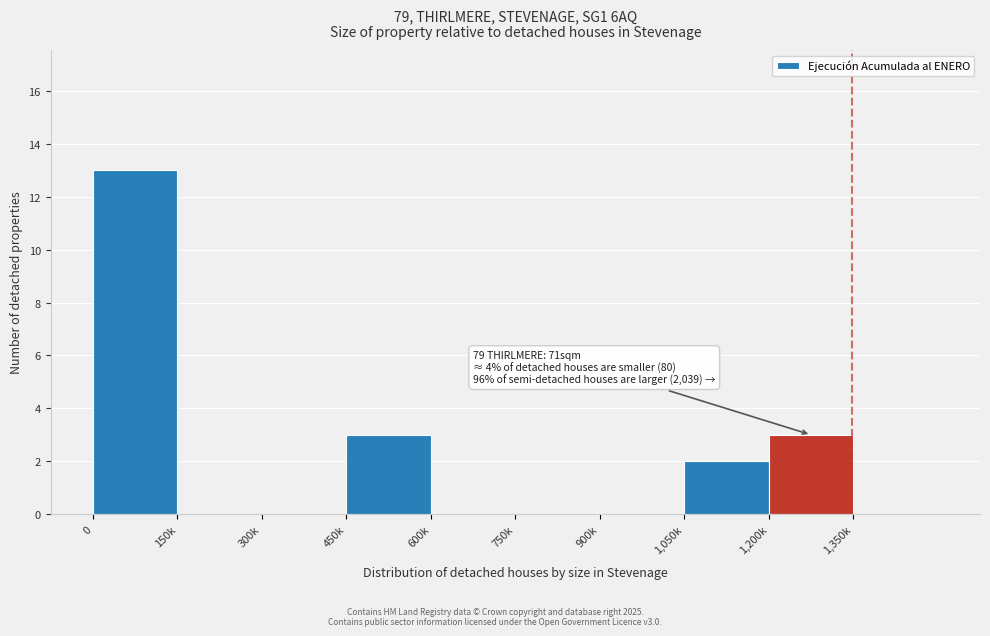

Reading left to right, extract all data points from this chart.

0=13	150k=0	300k=0	450k=3	600k=0	750k=0	900k=0	1,050k=2	1,200k=3	1,350k=0